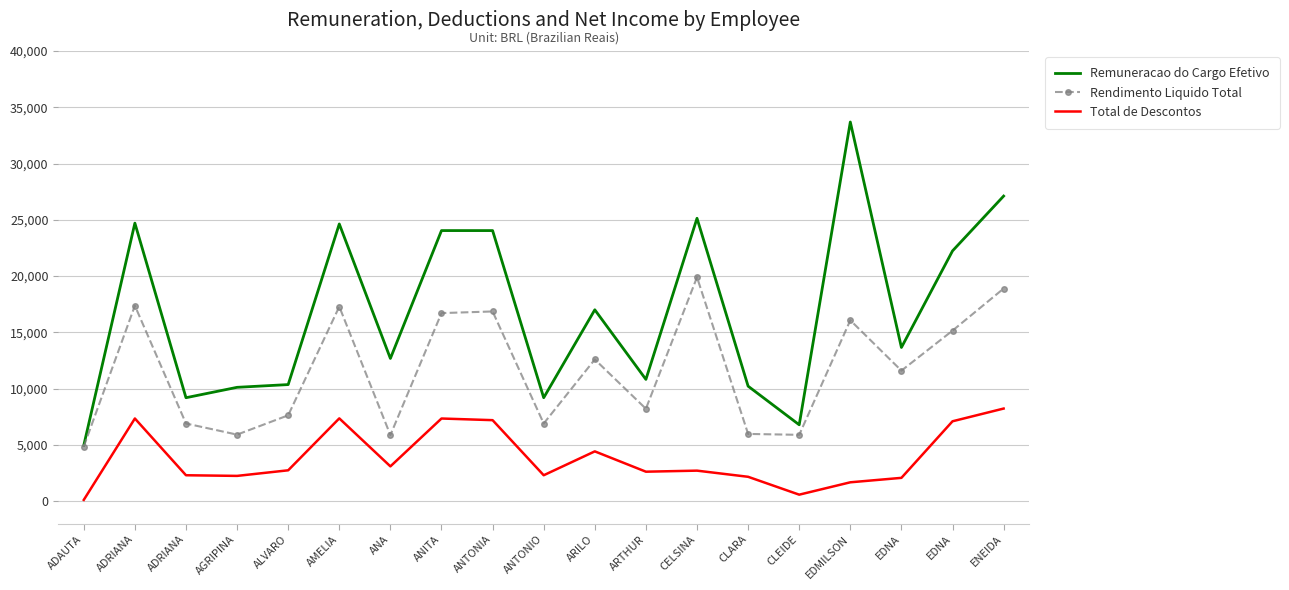

What are all the series names shown in the legend?

Remuneracao do Cargo Efetivo, Rendimento Liquido Total, Total de Descontos